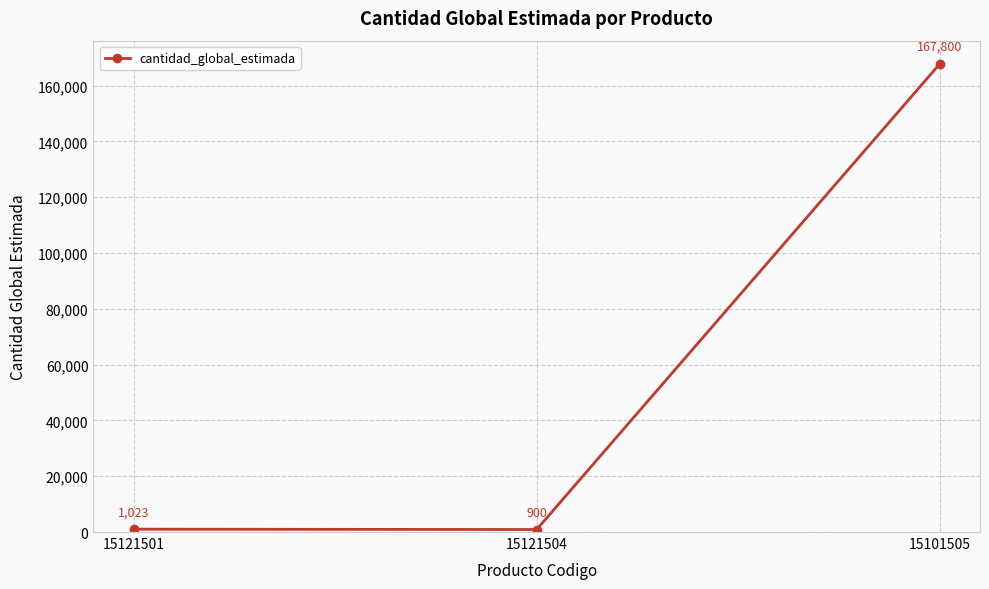

What is the change in value from 15121504 to 15101505?

+166900